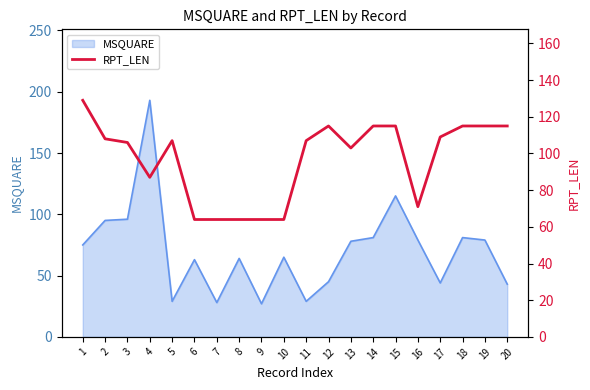

The MSQUARE series shows 81 at 14. True or false?

True